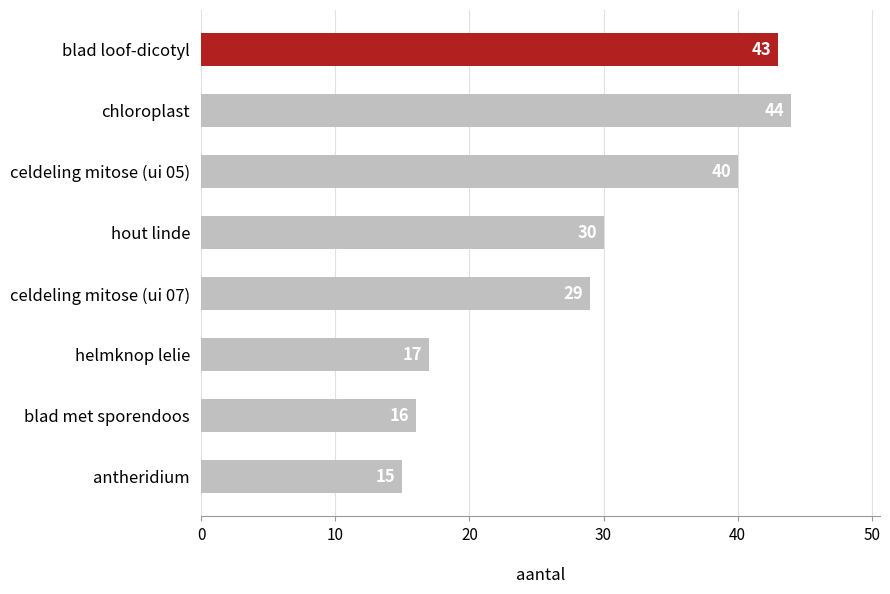

Does the chart contain stacked bars?

No